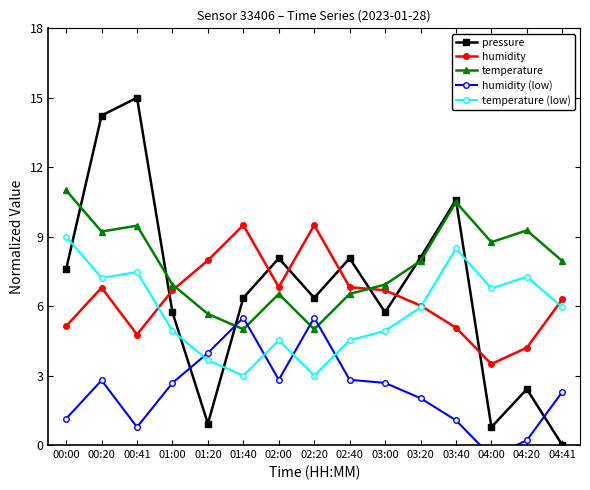

True or false: temperature (low) and temperature intersect in this chart.

False